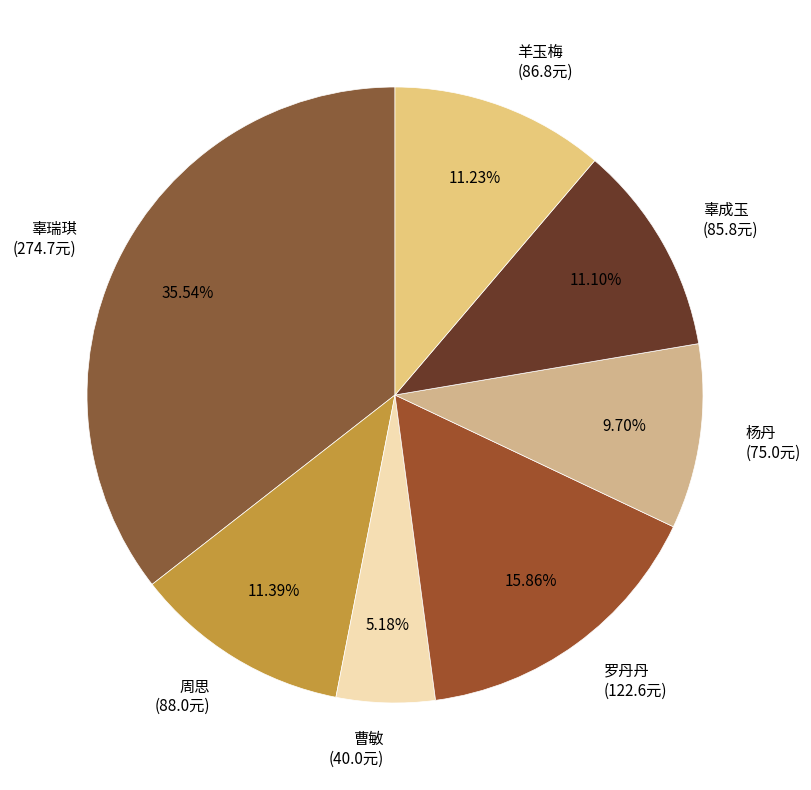

Which slice is the largest?

辜瑞琪